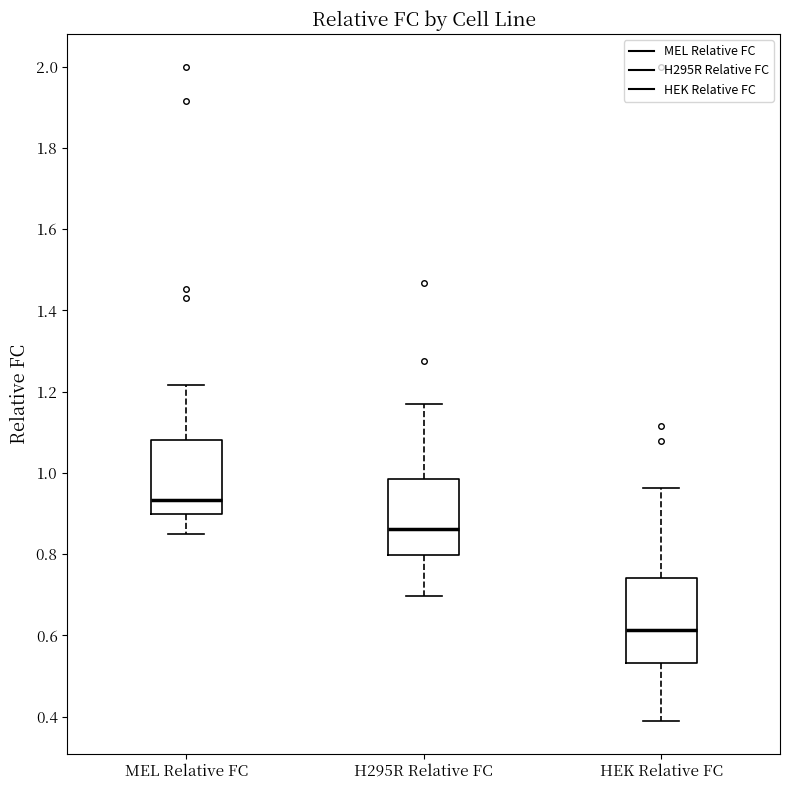

Reading left to right, read every box against the y-axis: the position of its median line, the range the box covers, and the ends of its whiskers. The values are not printed on the chart, so give them approximately, as read against the axis.

MEL Relative FC: median 0.94, box 0.90 to 1.08, whiskers 0.86 to 1.22
H295R Relative FC: median 0.86, box 0.80 to 0.98, whiskers 0.70 to 1.16
HEK Relative FC: median 0.62, box 0.54 to 0.74, whiskers 0.38 to 0.96